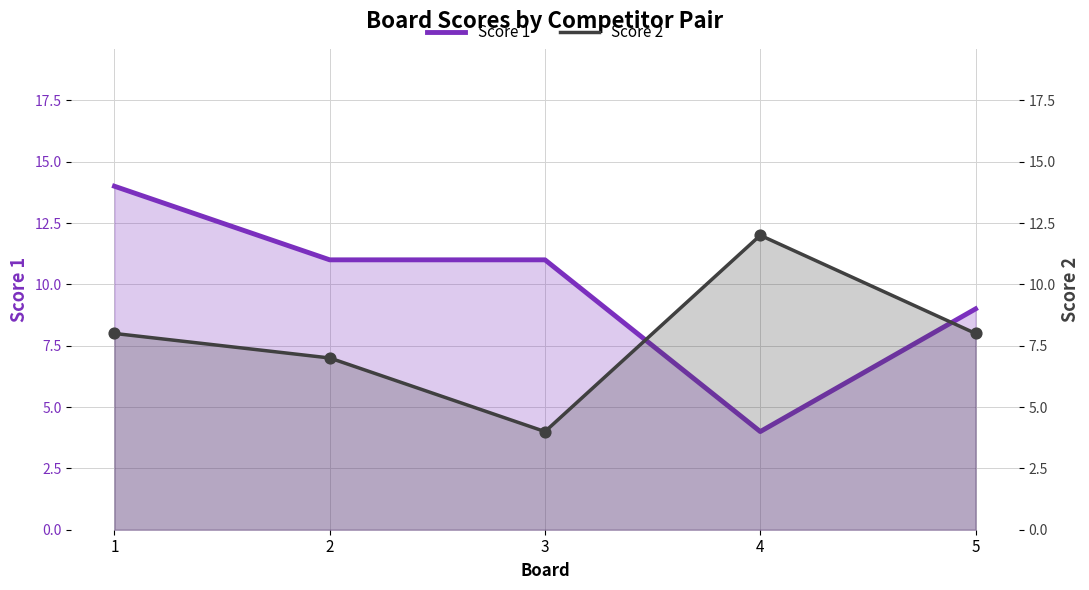

Which series has the largest total across all categories?

Score 1